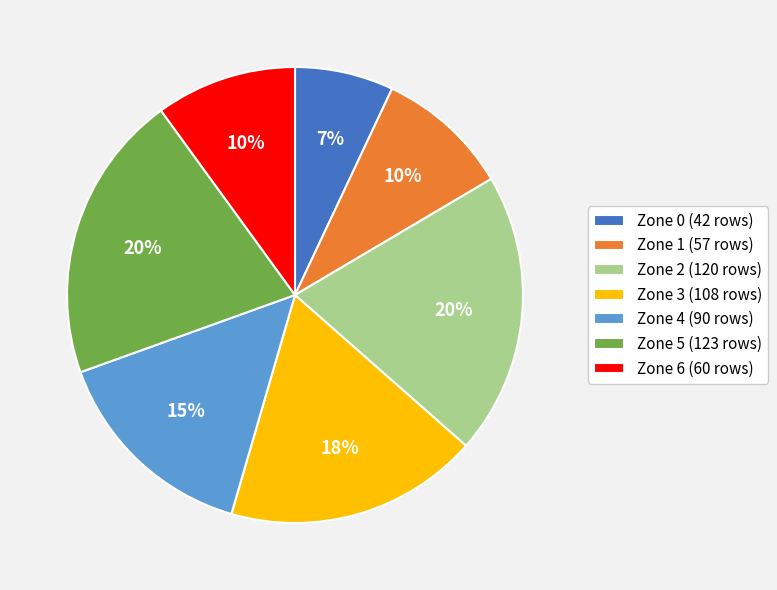

Do Zone 6 and Zone 1 together represent more than half of the pie?

No